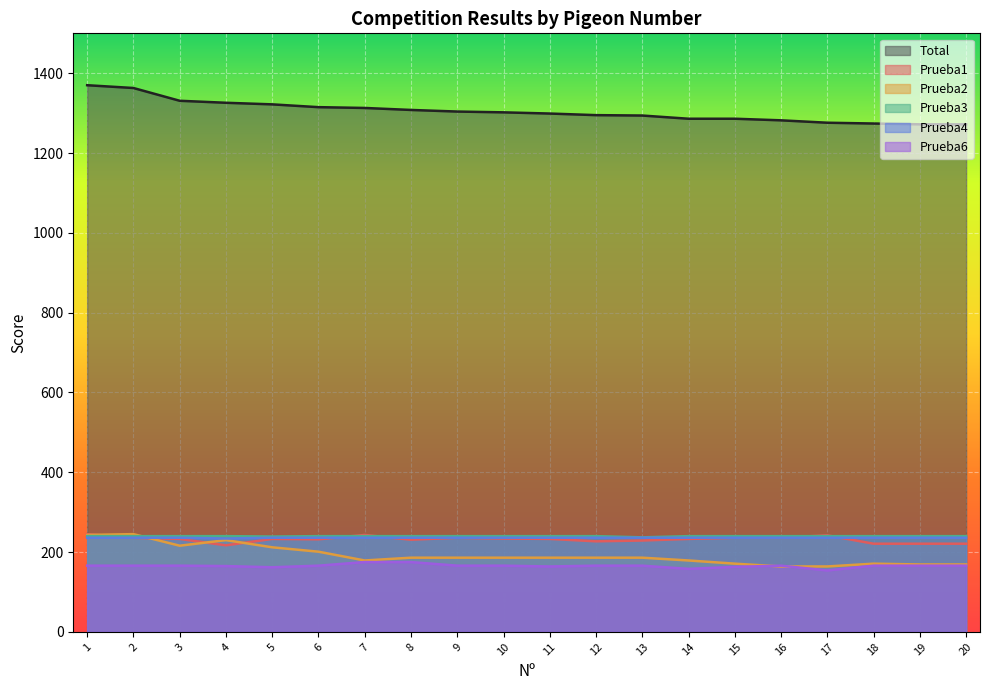

How many interior local peaks does the Prueba1 series have?

4